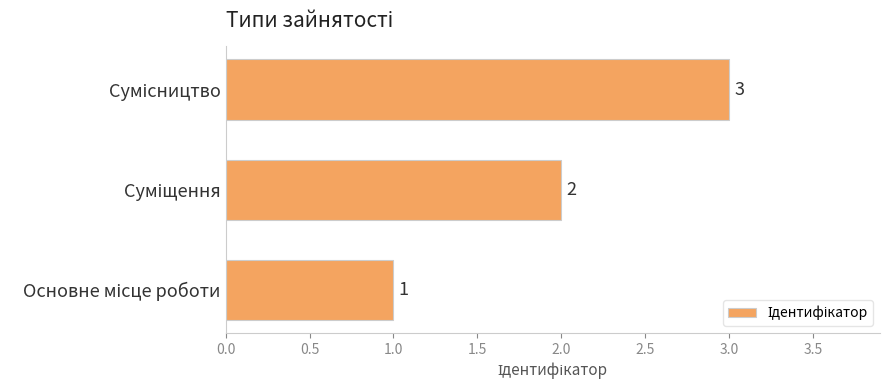

Count the values in the range 1 to 3.

3